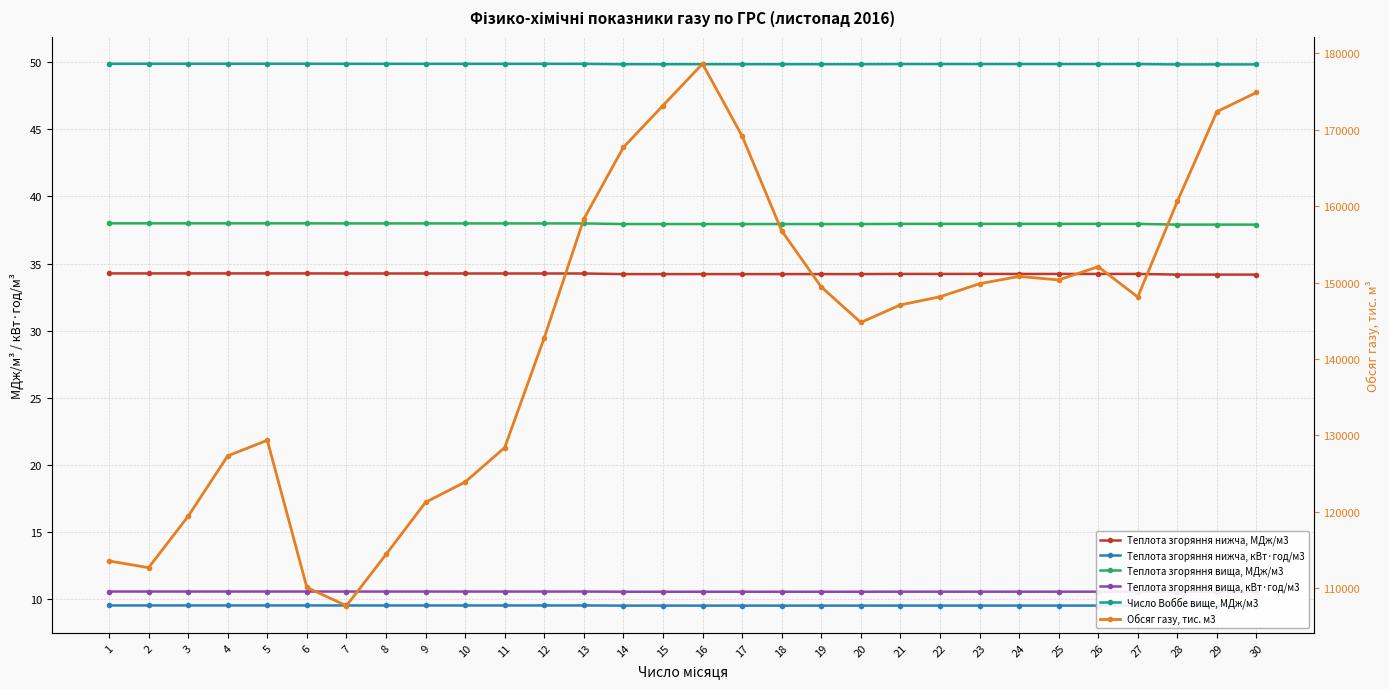

In Обсяг газу, тис. м3, how many points are lower than both neighbors (excluding endpoints)?

5